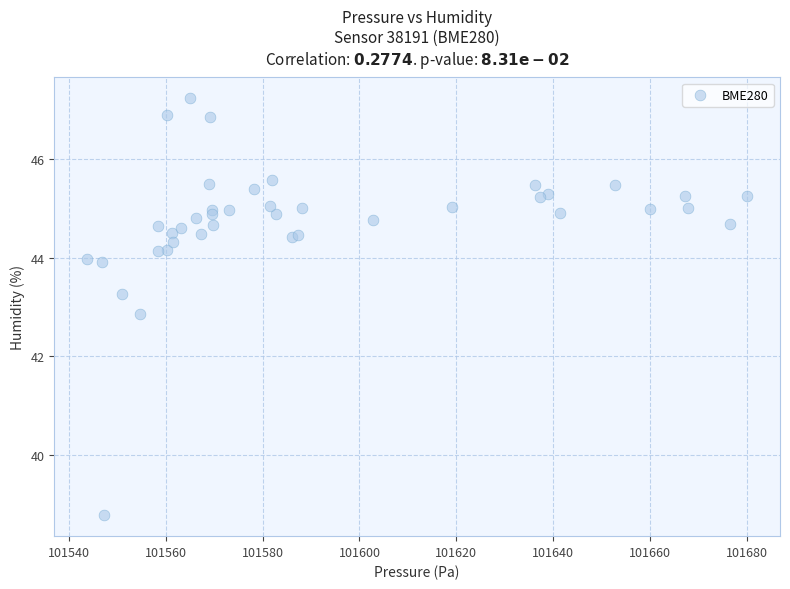

What Y value in the scatter plot is closest to 43?

42.9